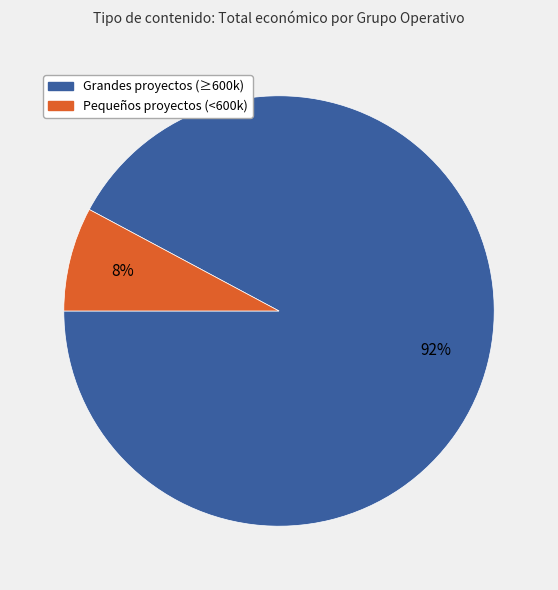

Count the number of slices in the pie.

2